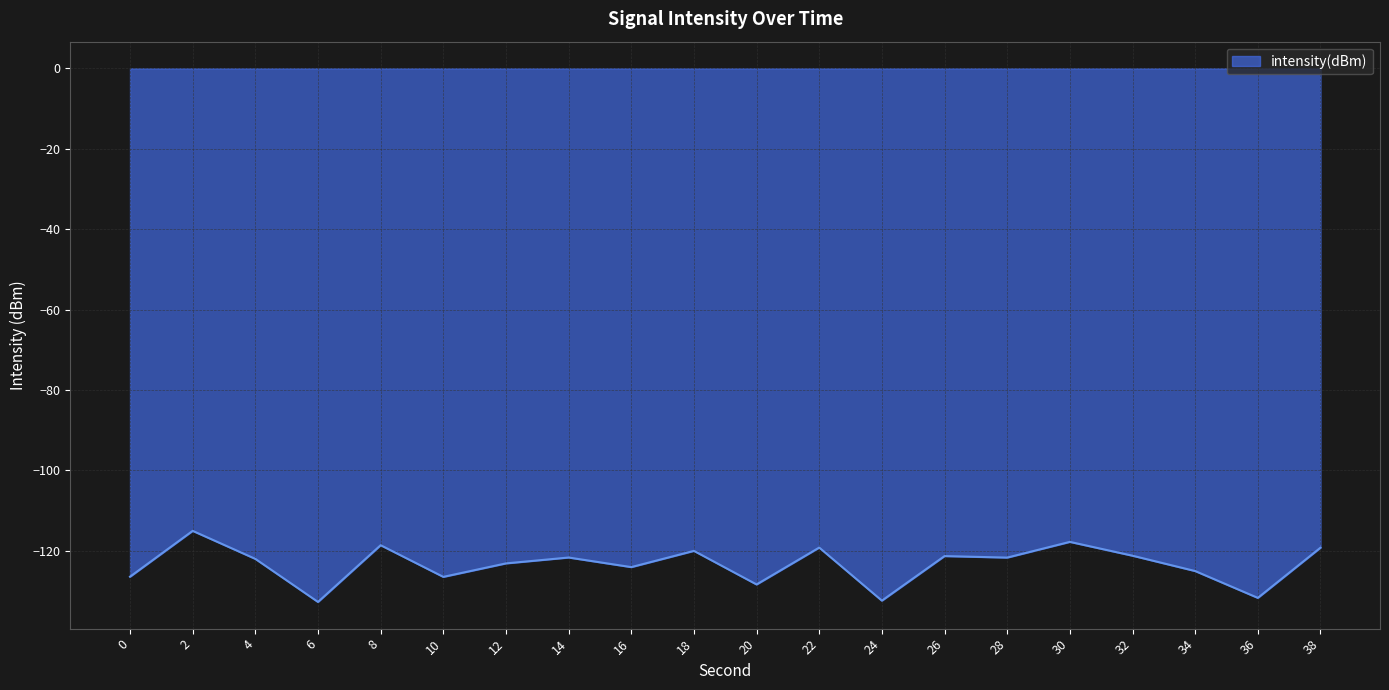

The chart shows a value of -121.7 at 14. True or false?

True